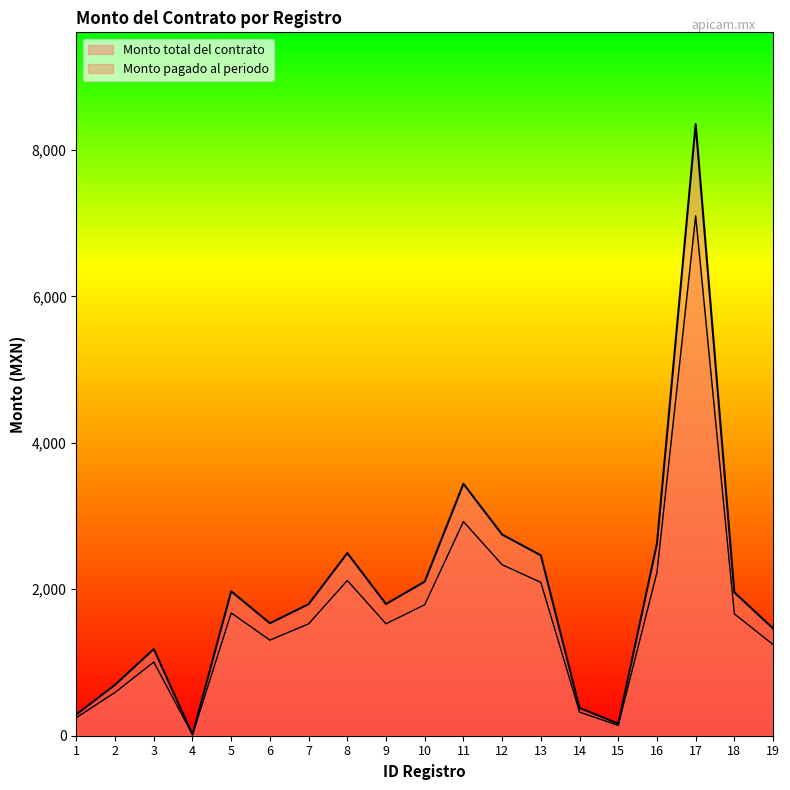

List the labels in order of Monto total del contrato value, smallest first.

4, 15, 1, 14, 2, 3, 19, 6, 7, 9, 18, 5, 10, 13, 8, 16, 12, 11, 17